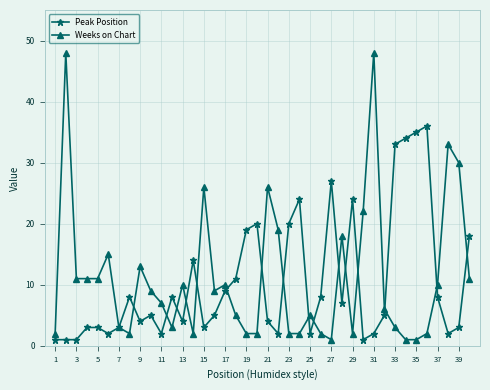

At how many categories does at least one series exceed 29?

8